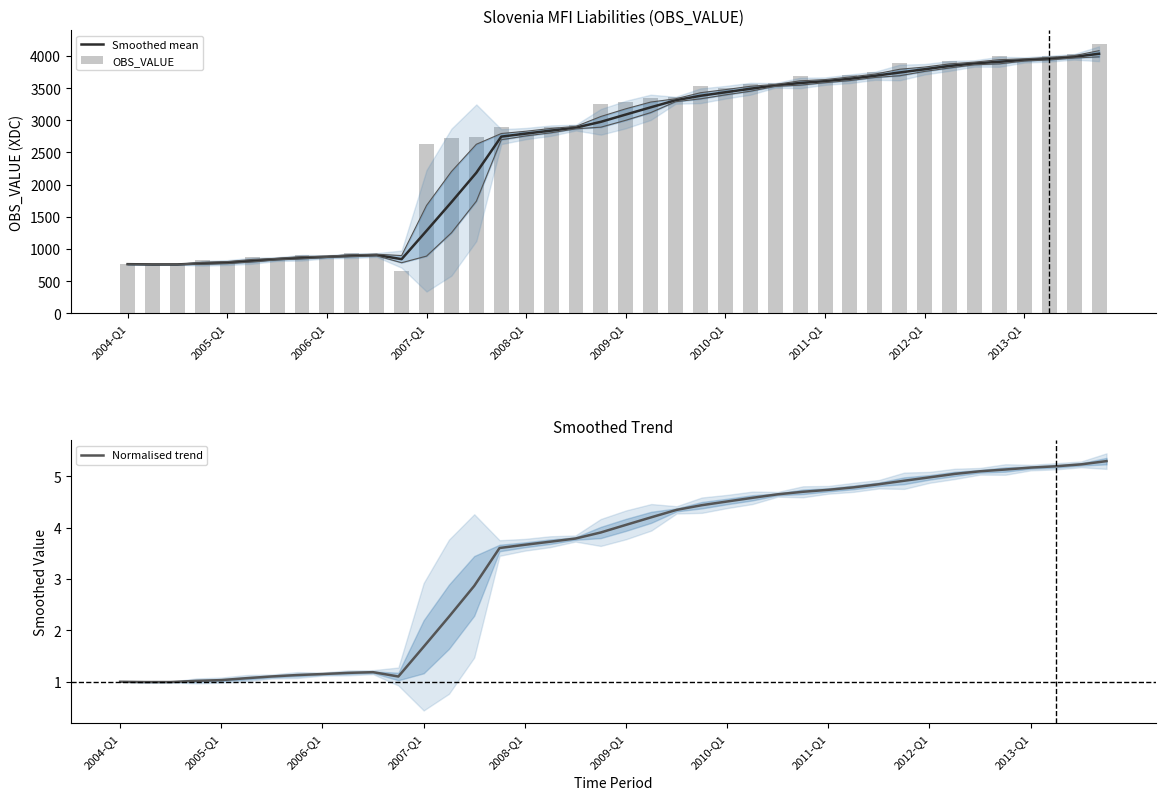

What is the approximate value of Normalised trend at 37?

5.2